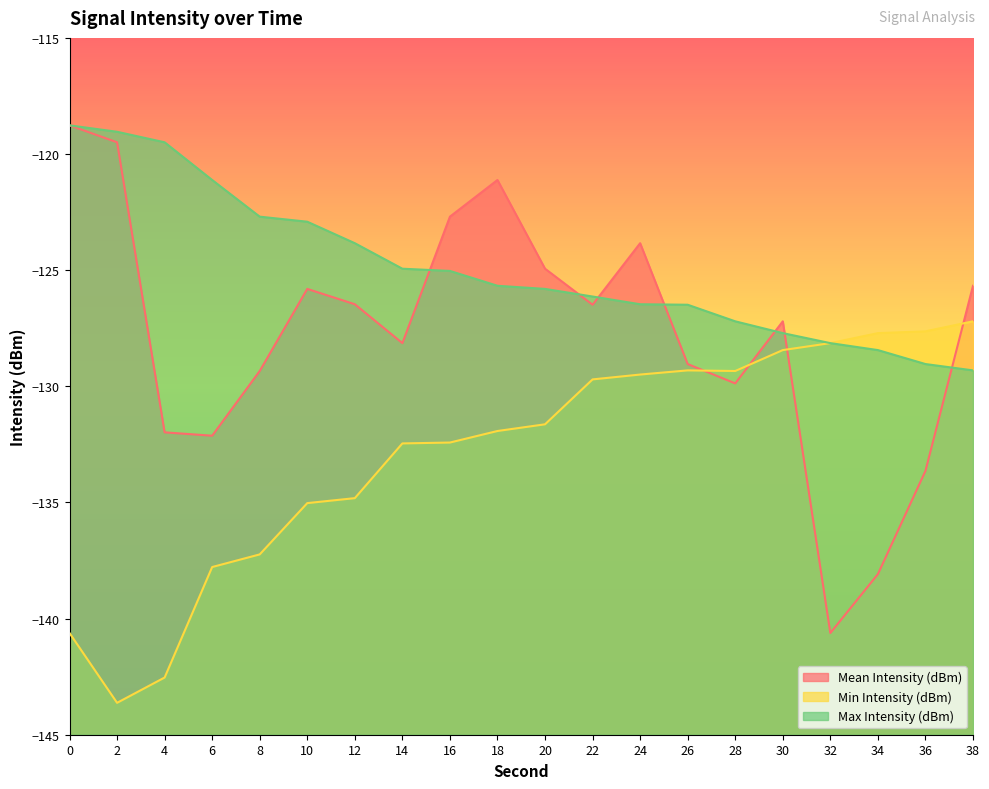

What is the minimum value for Max Intensity (dBm)?

-129.3